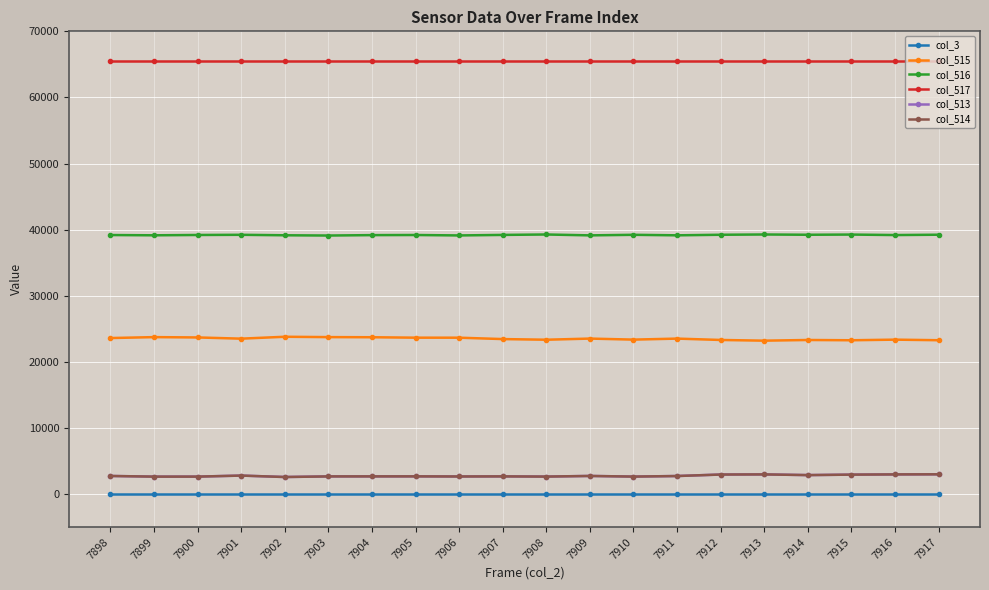

What is the difference between the highest and lowest values at 7898?

65535